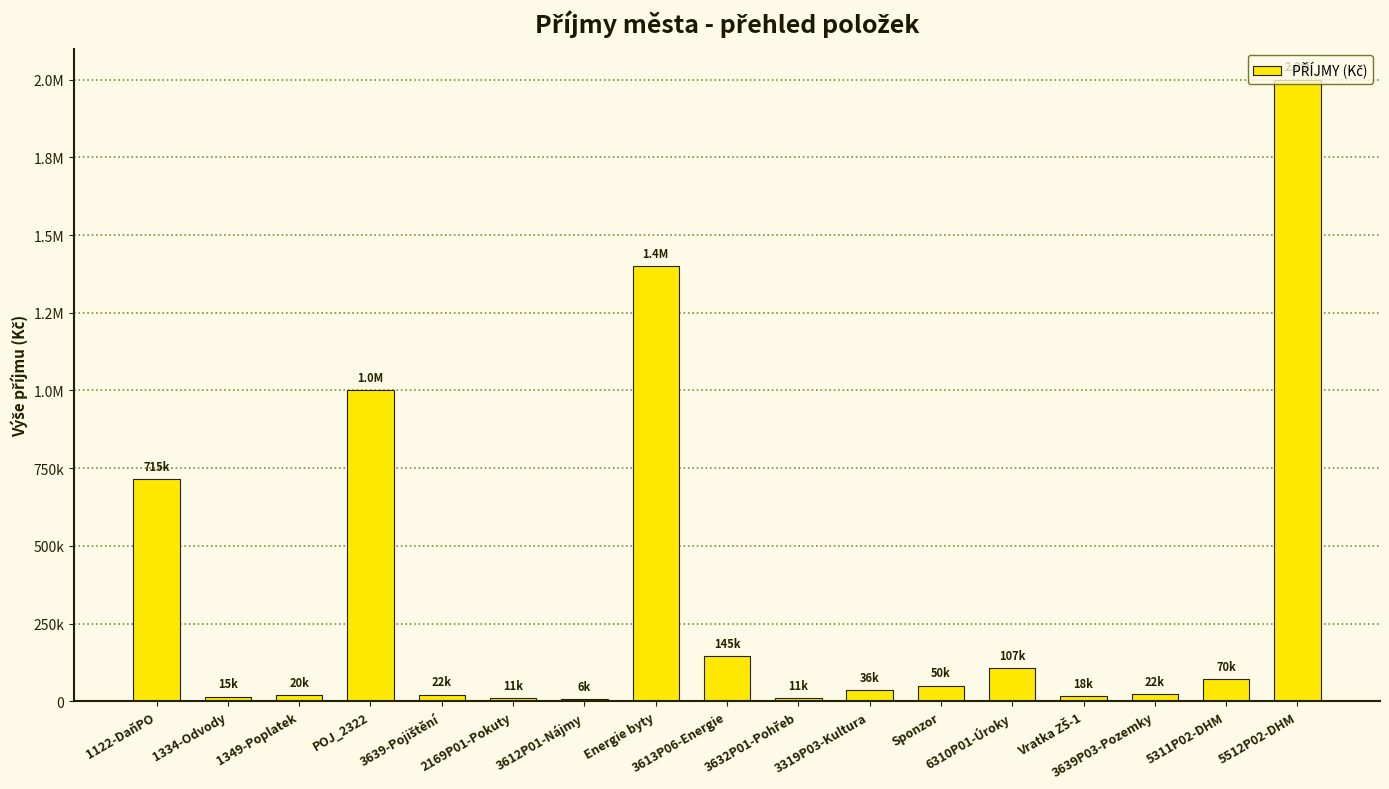

List the labels in order of value, smallest first.

3612P01-Nájmy, 2169P01-Pokuty, 3632P01-Pohřeb, 1334-Odvody, Vratka ZŠ-1, 1349-Poplatek, 3639-Pojištění, 3639P03-Pozemky, 3319P03-Kultura, Sponzor, 5311P02-DHM, 6310P01-Úroky, 3613P06-Energie, 1122-DaňPO, POJ_2322, Energie byty, 5512P02-DHM